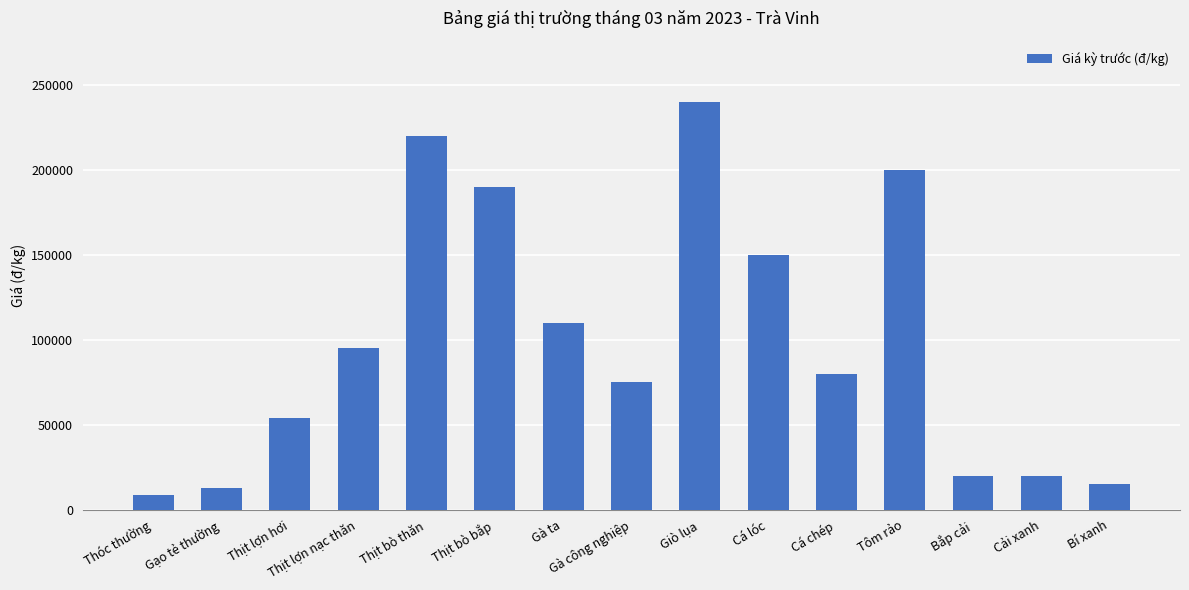

What is the value of the 5th bar from the left?

220000